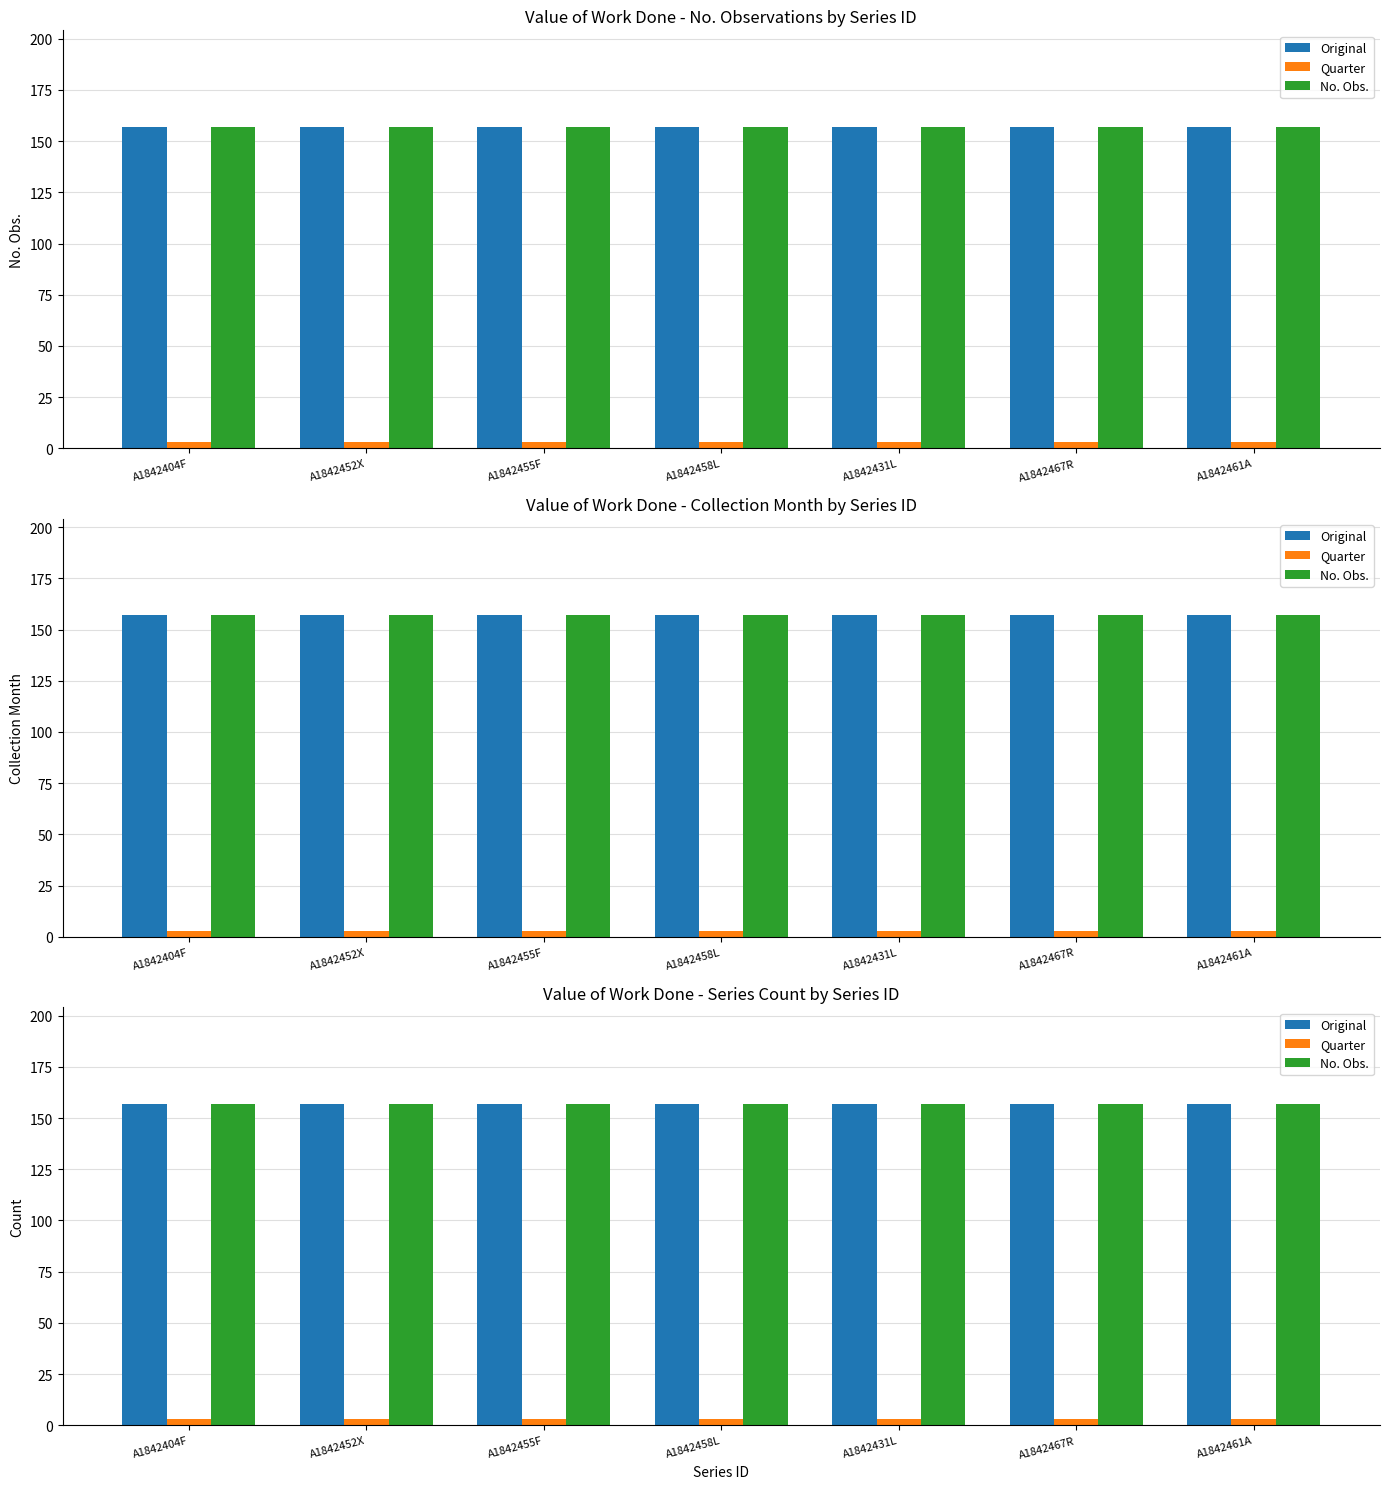

What is the value of the Original bar at the 7th from the left?

157